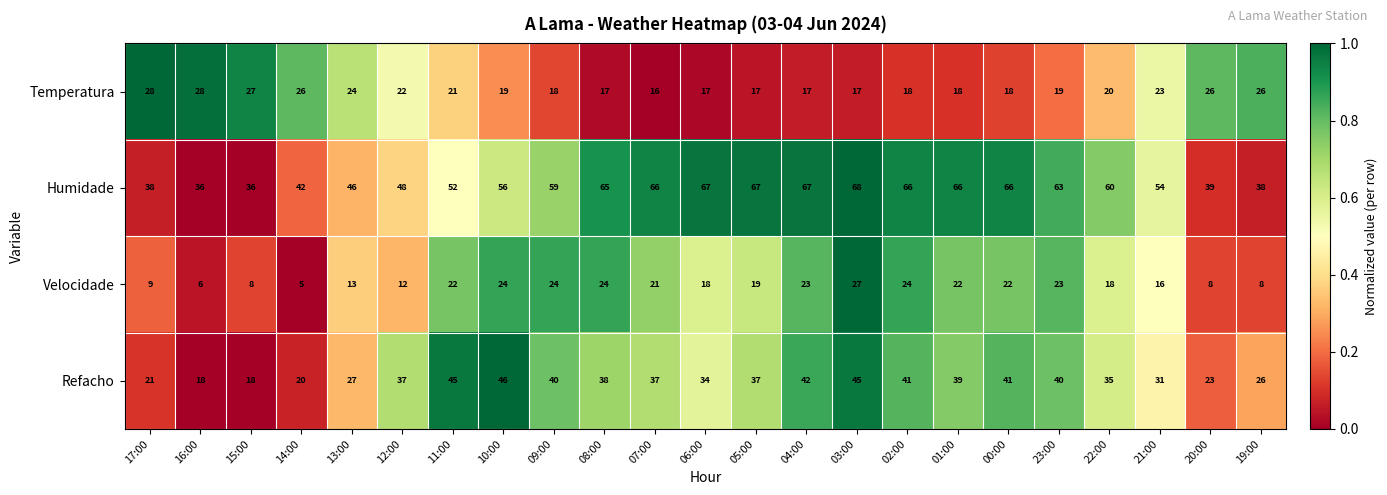

What is the difference between the Velocidade values at 00:00 and 12:00?

10